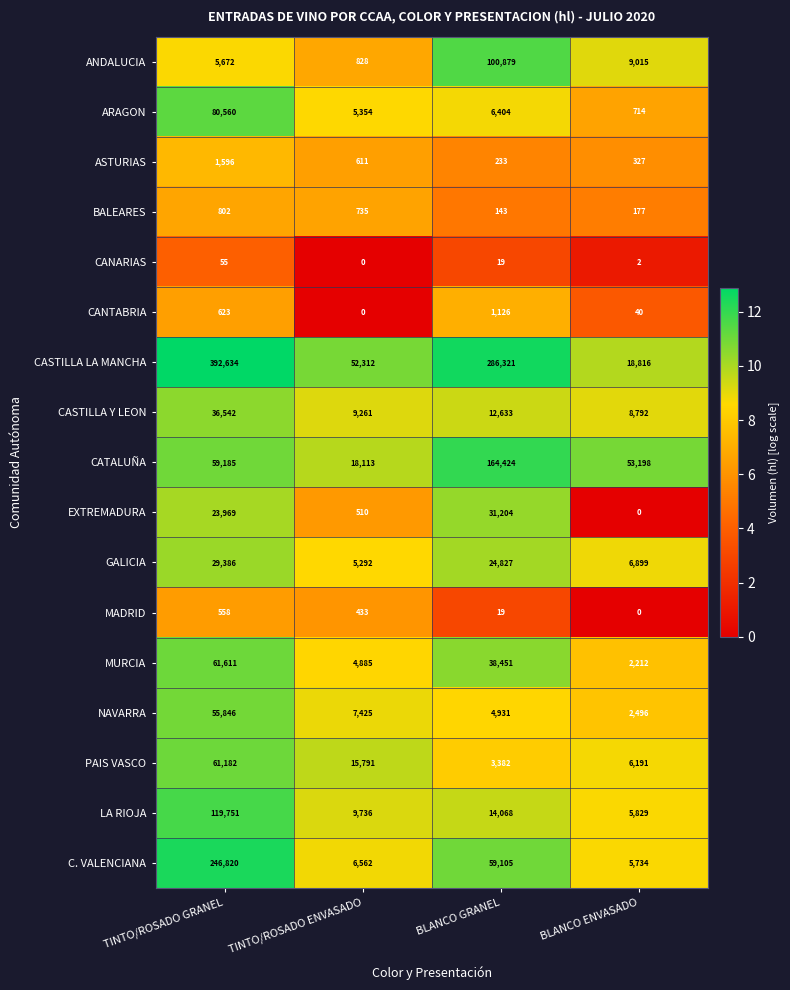

What is the total value across all series at BLANCO GRANEL?

748169